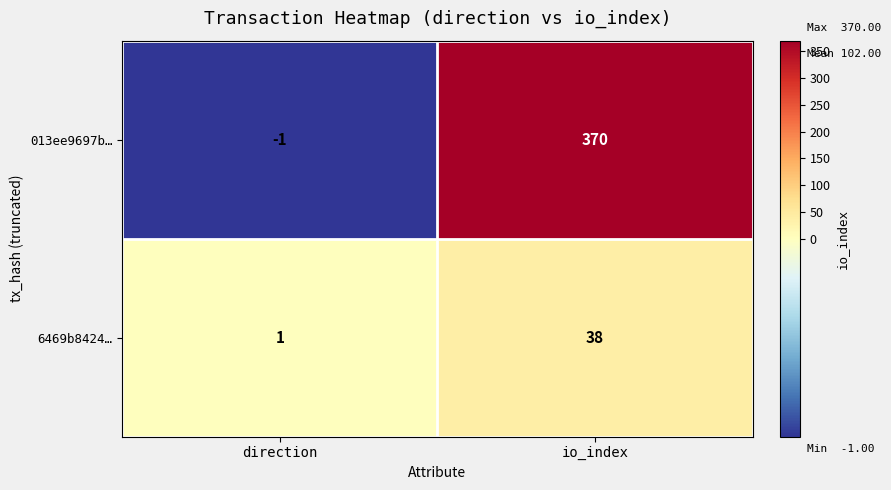

Where is 013ee9697b… nearest to the value 184?

direction